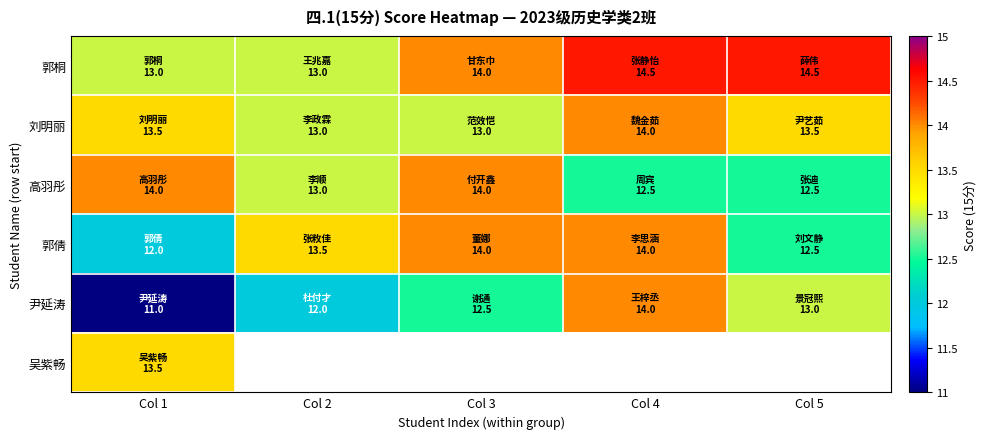

Rank the series at Col 1 from lowest to highest value.

尹延涛, 郭倩, 郭桐, 刘明丽, 吴紫畅, 高羽彤